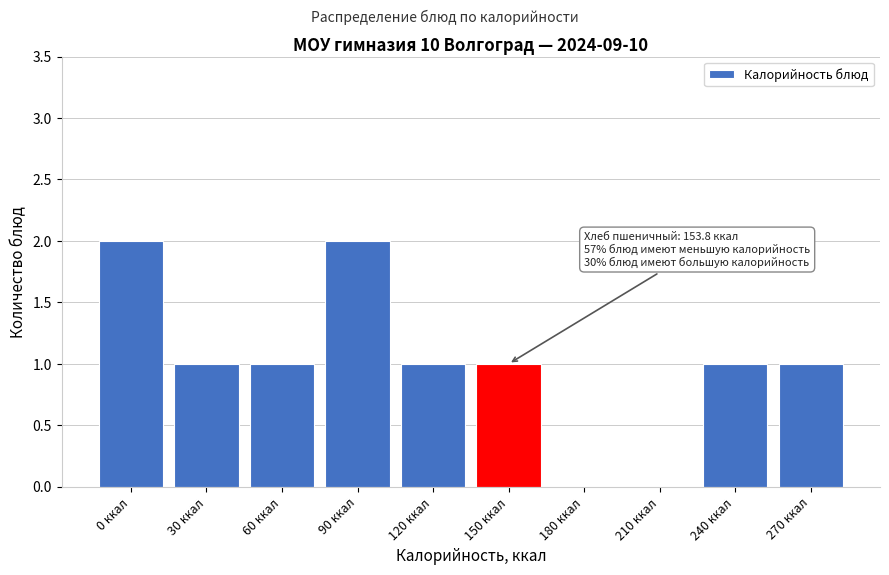

Reading left to right, list all the values displayed in this chart.

0 ккал=2	30 ккал=1	60 ккал=1	90 ккал=2	120 ккал=1	150 ккал=1	180 ккал=0	210 ккал=0	240 ккал=1	270 ккал=1